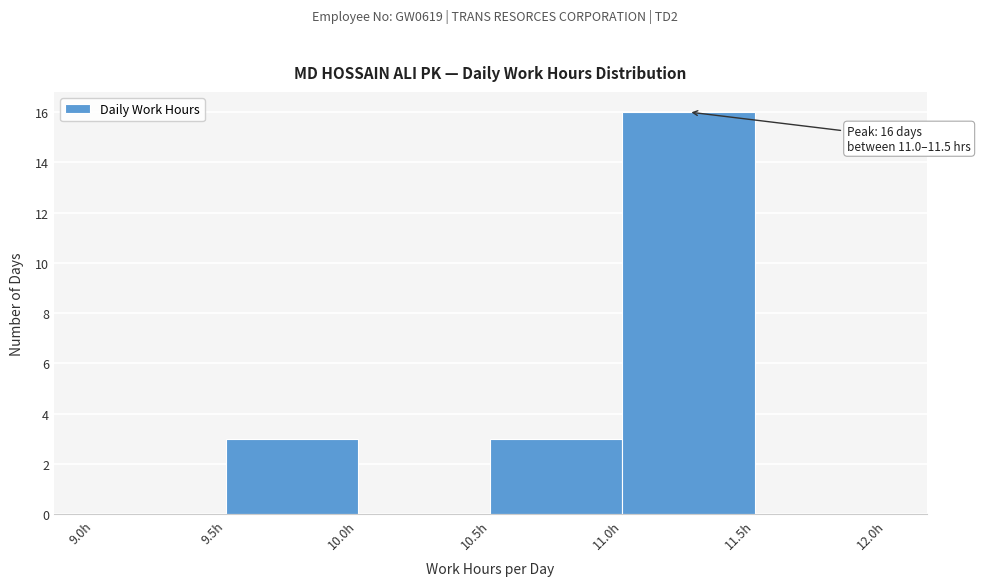

Which range on the x-axis has the tallest bar?

11.0 to 11.5